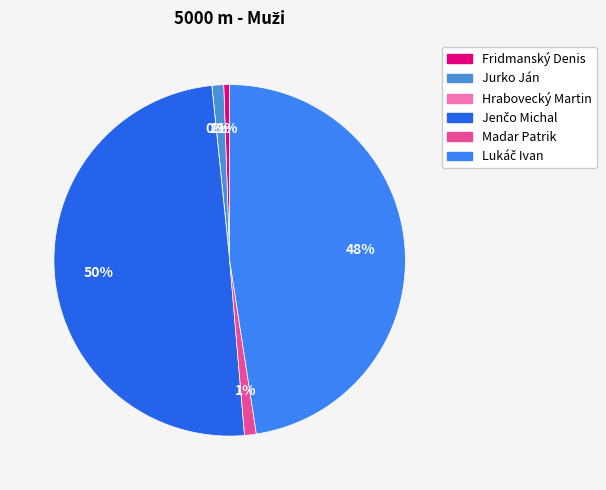

What percentage is NOT represented by Jurko Ján?

98.9%